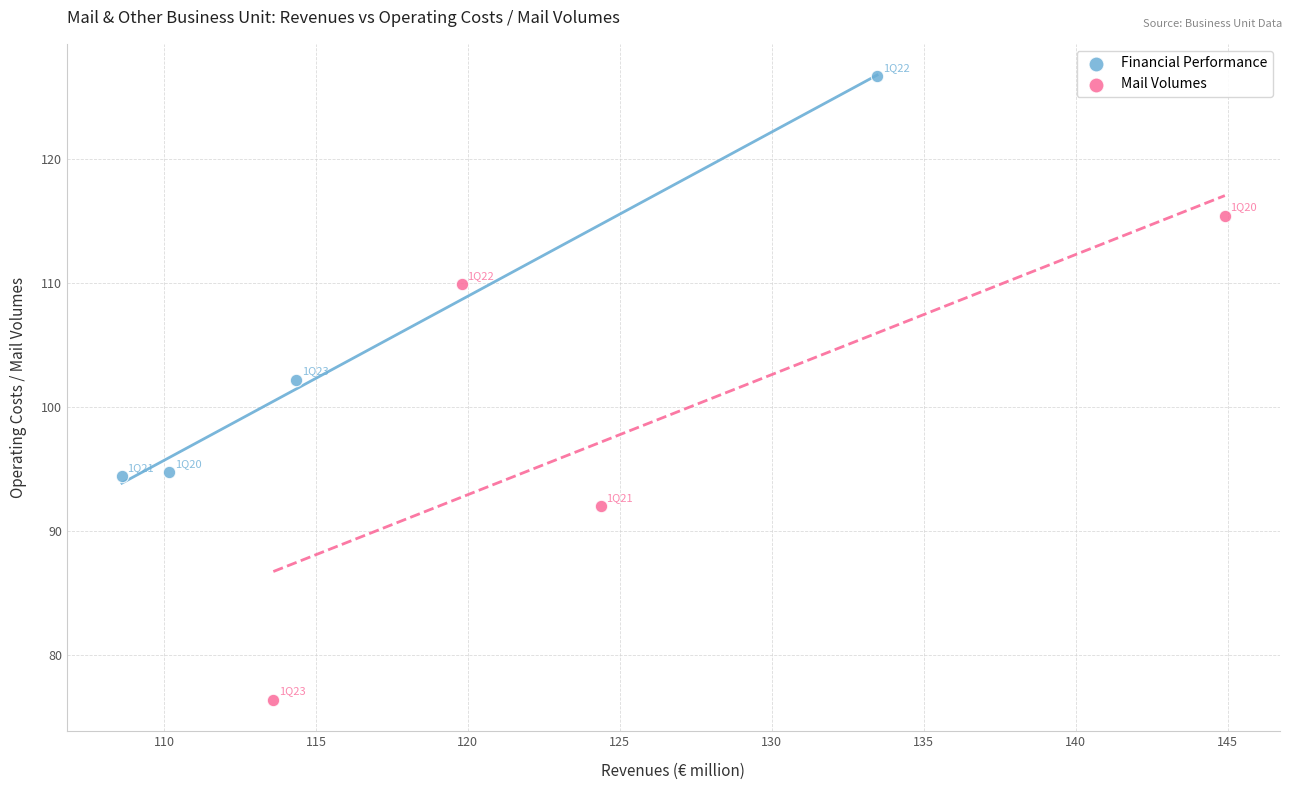

What are all the series names shown in the legend?

Financial Performance, Mail Volumes